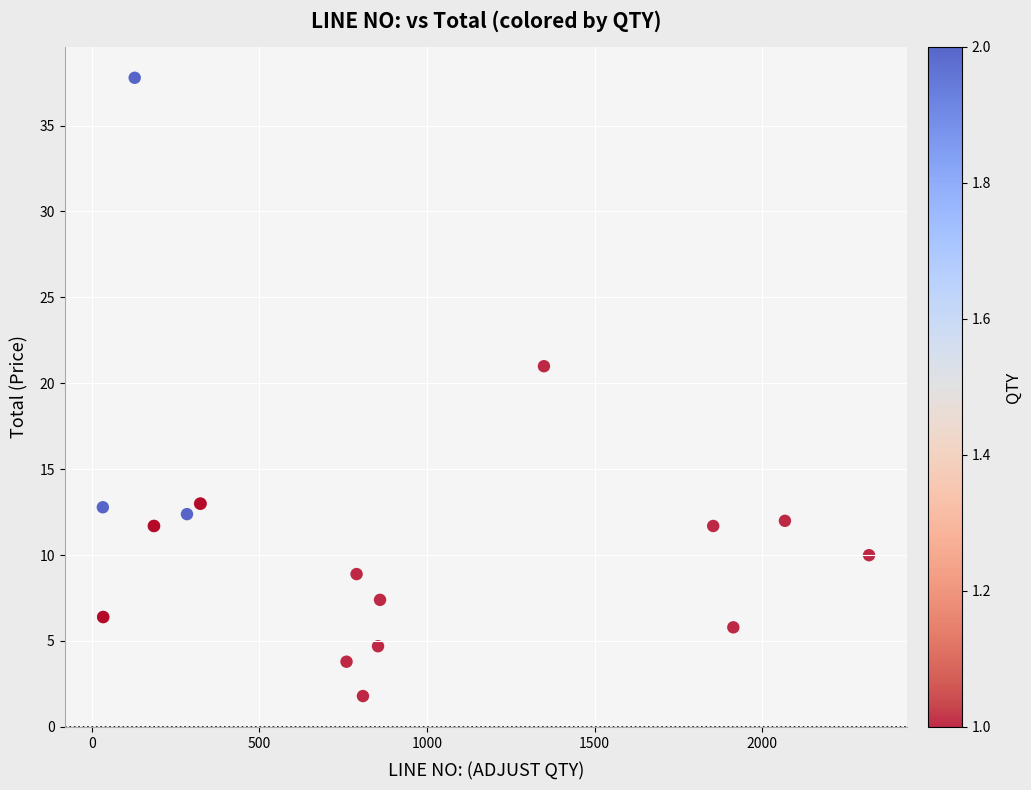

What Y value in the scatter plot is closest to 19?

21.0